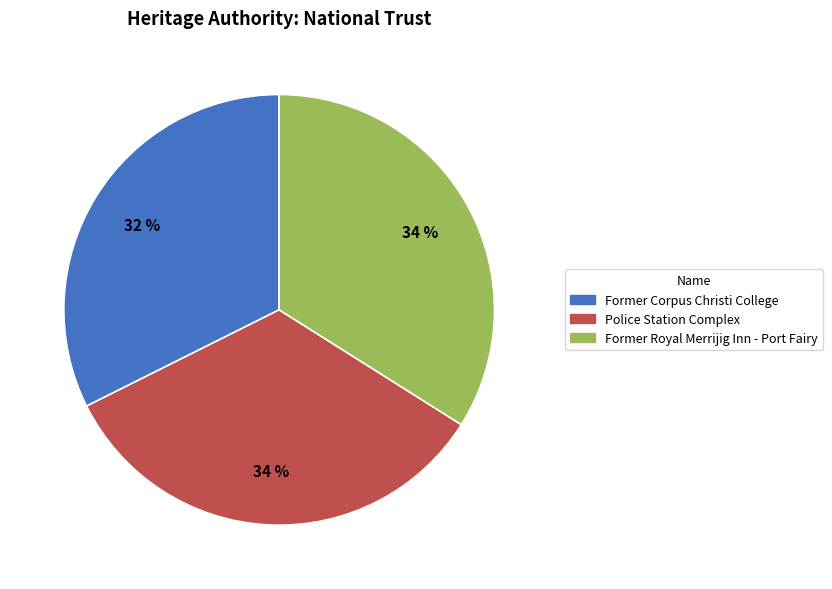

How many slices are in this pie chart?

3